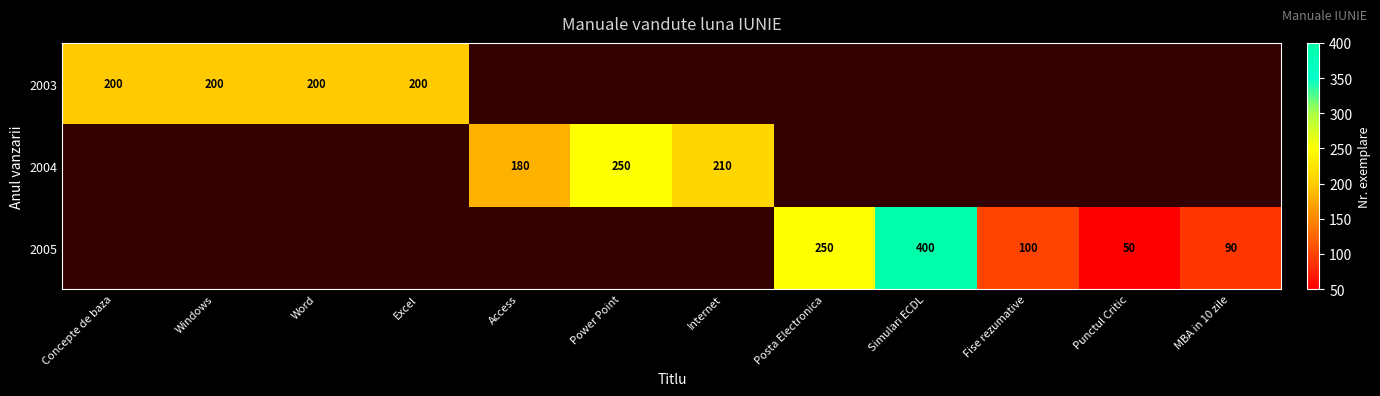

What is the sum of the 2003 values at Word and Concepte de baza?

400